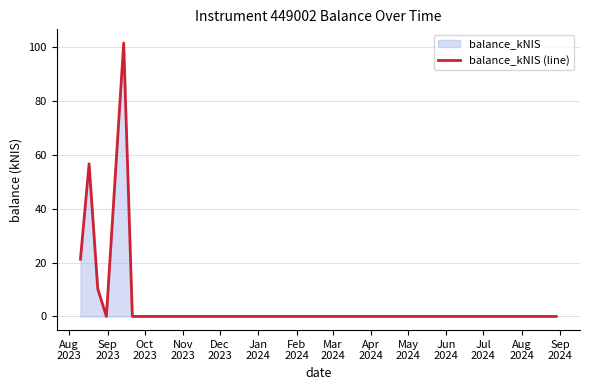

True or false: there are more than 0 points higher than both neighbors.

True